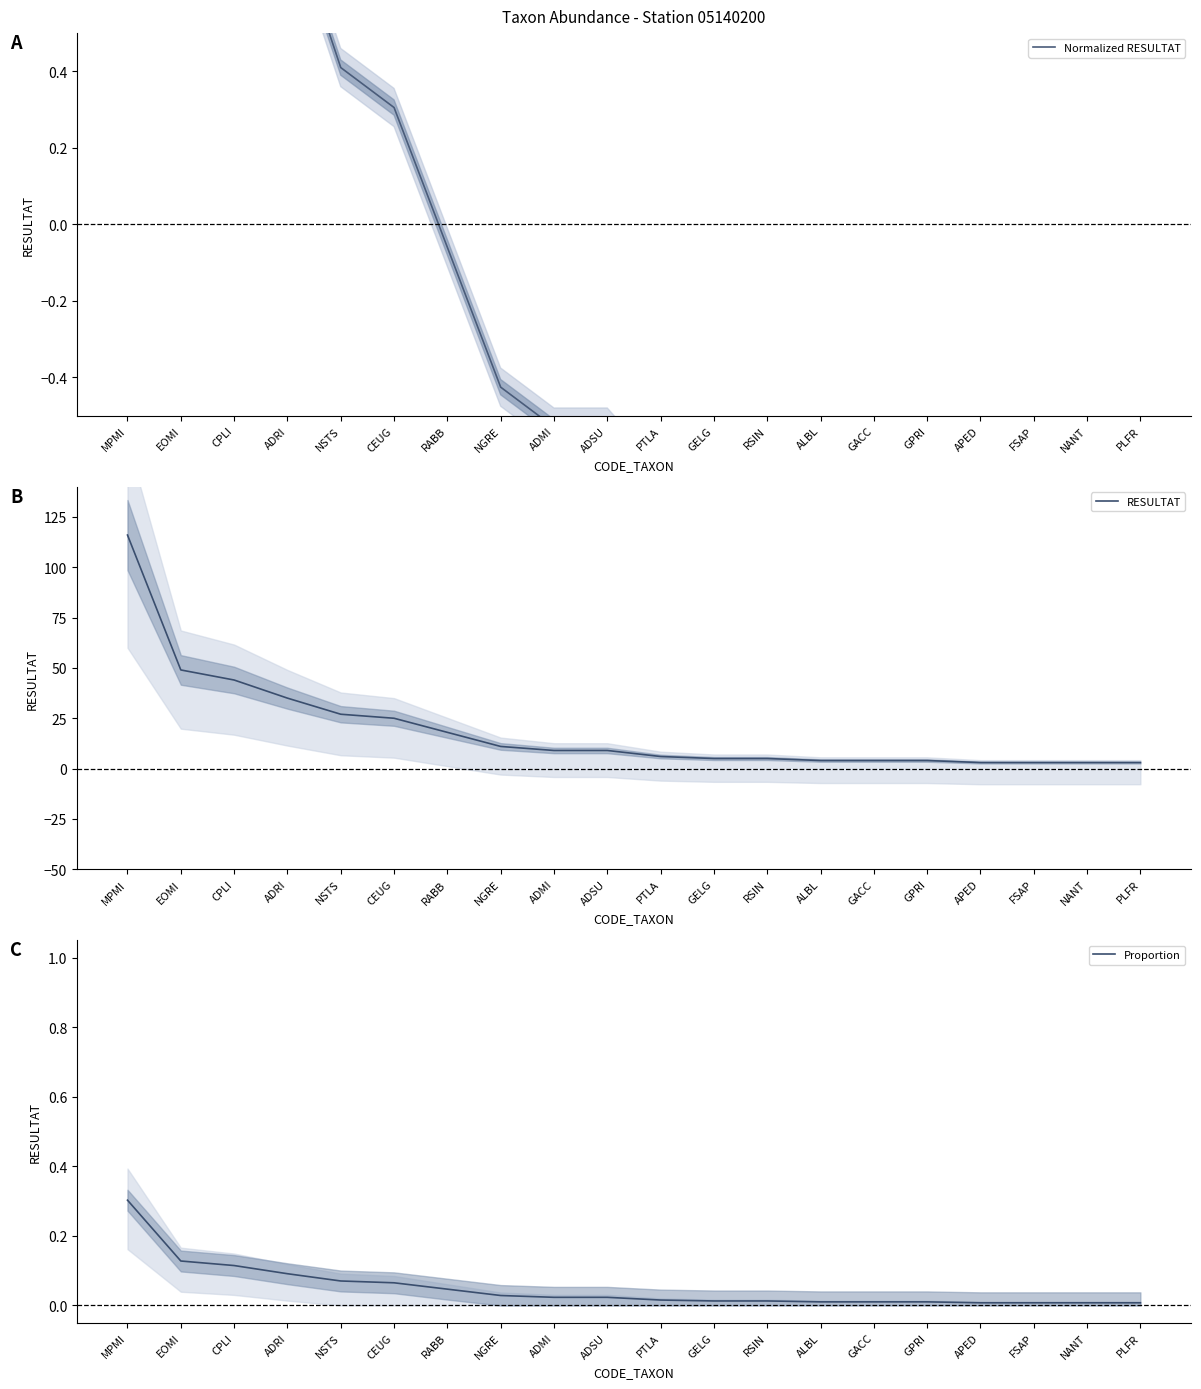

What is the spread (max minus min) of values at PLFR?

3.8